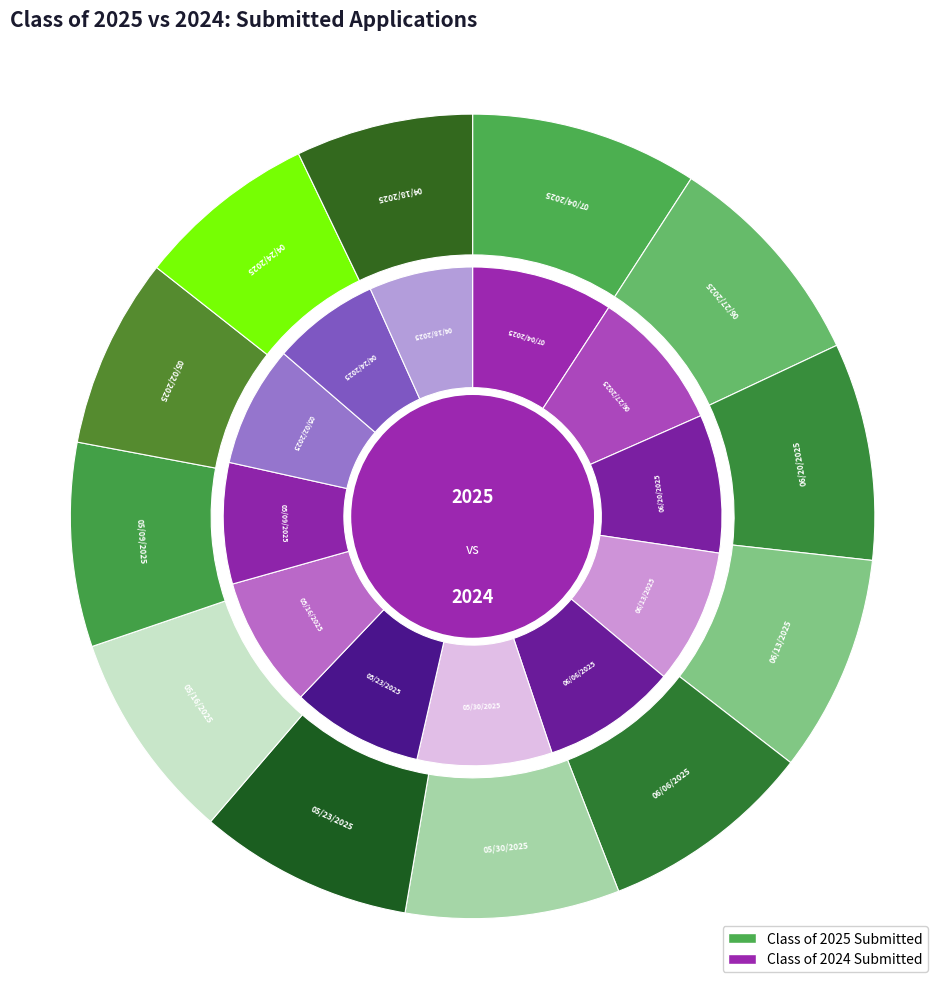

What portion of the pie excludes 06/13/2025?

91.3%